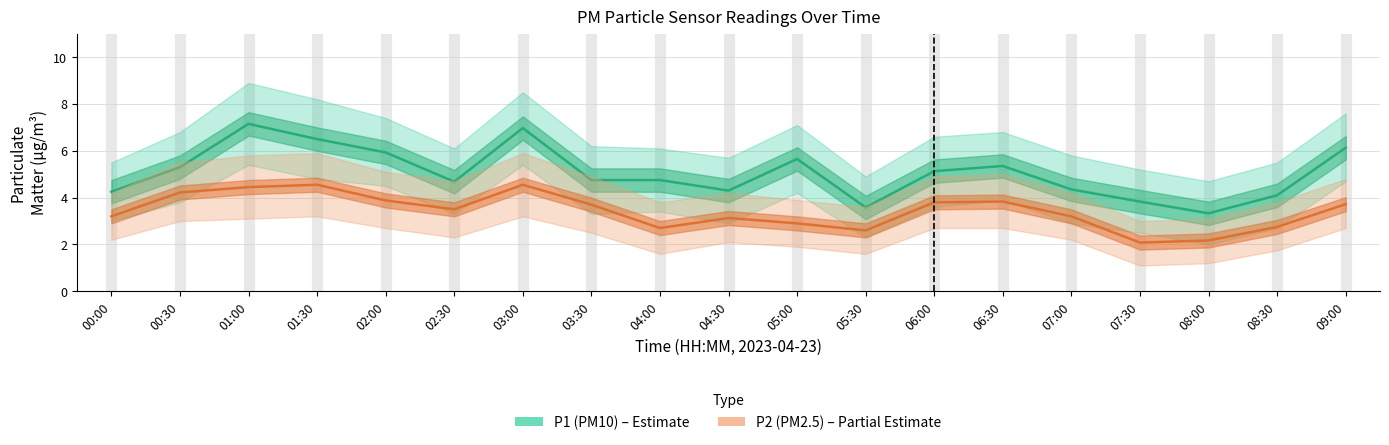

What is the smallest value displayed?

2.1